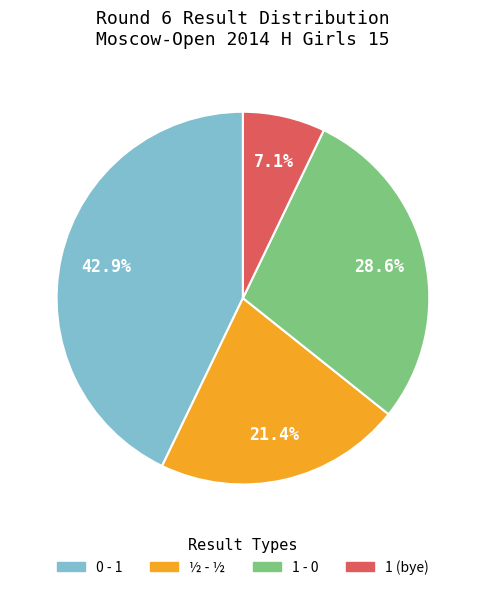

Does any single category account for the majority?

No